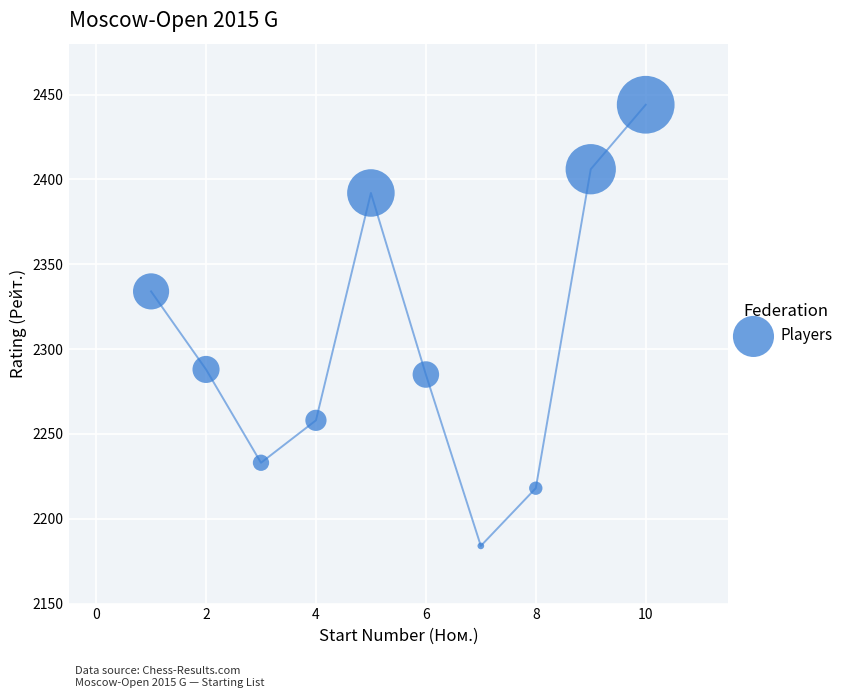

What is the average Y value?

2304